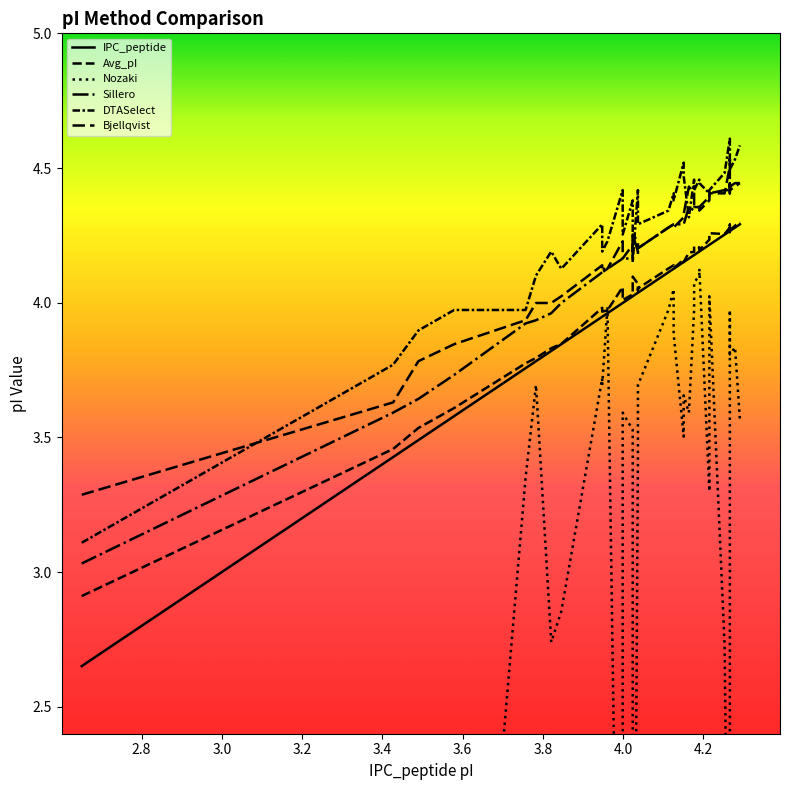

What is the value of the Sillero point at the 25th from the left?

4.3